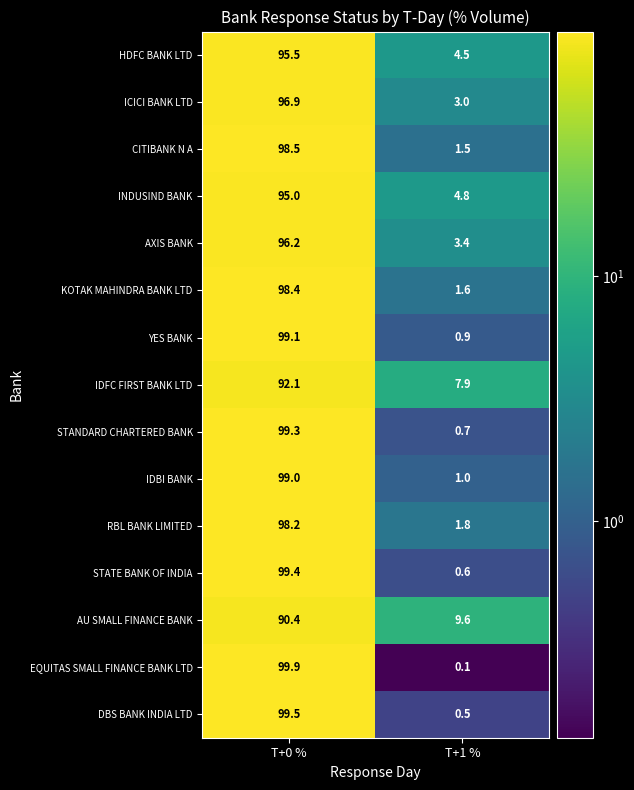

Count the number of categories in the chart.

2